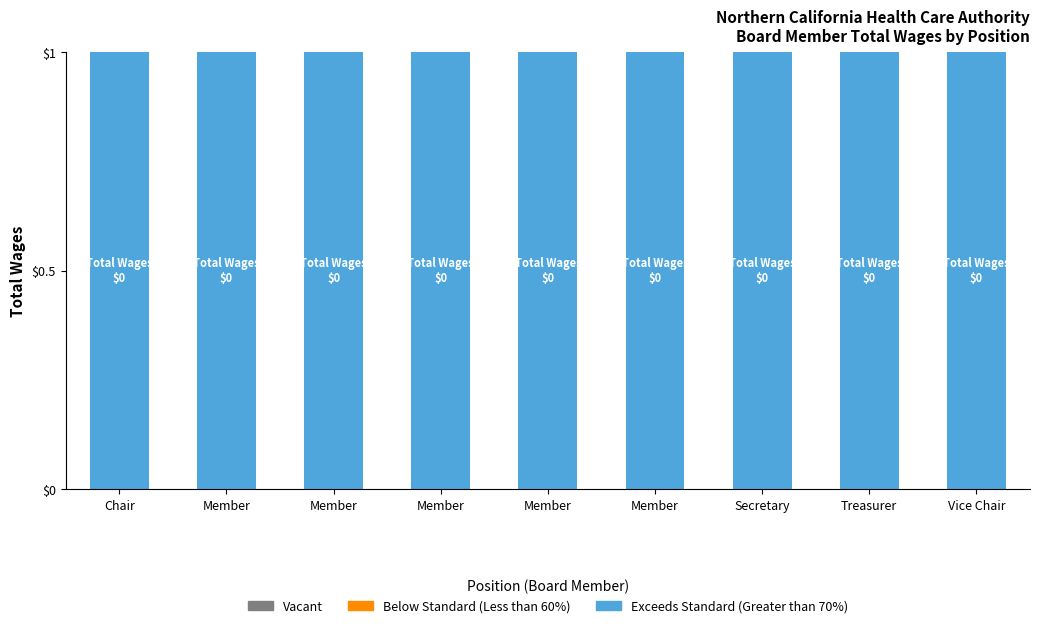

Rank the series at Chair from lowest to highest value.

Below Standard (Less than 60%), Vacant, Exceeds Standard (Greater than 70%)